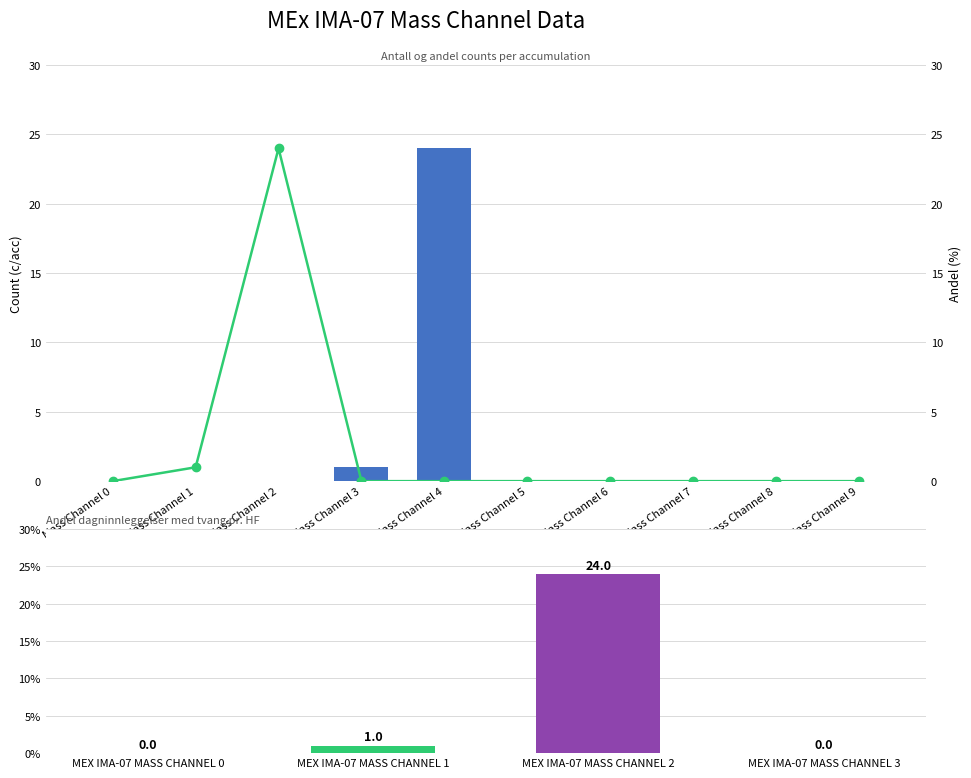

What is the difference between the maximum and minimum values in the Antall dagninnleggelse series?

24